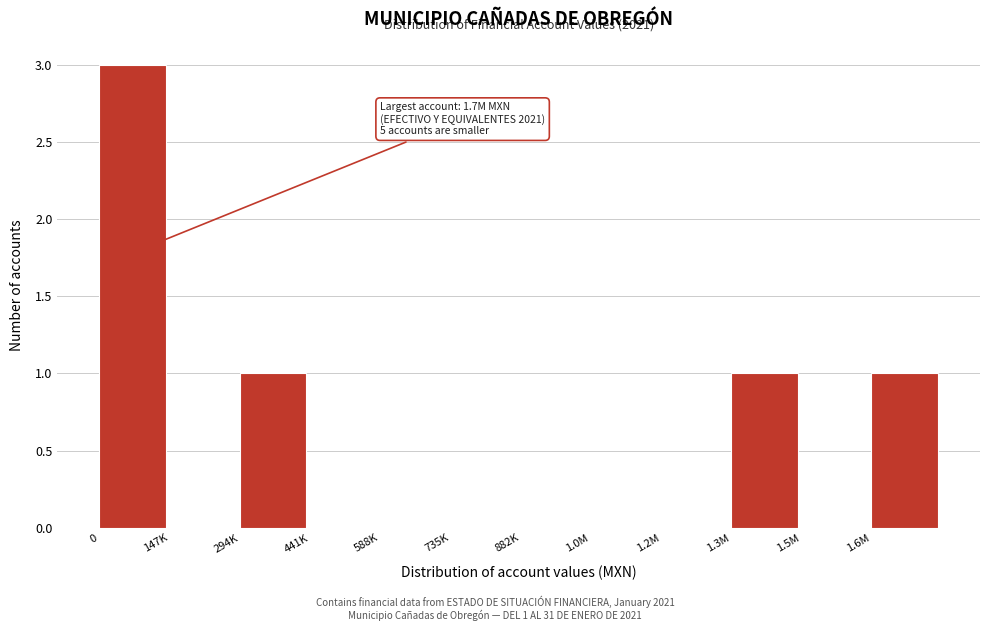

Reading left to right, what are all the values shown in this chart?

0=3	147K=0	294K=1	441K=0	588K=0	735K=0	882K=0	1.0M=0	1.2M=0	1.3M=1	1.5M=0	1.6M=1